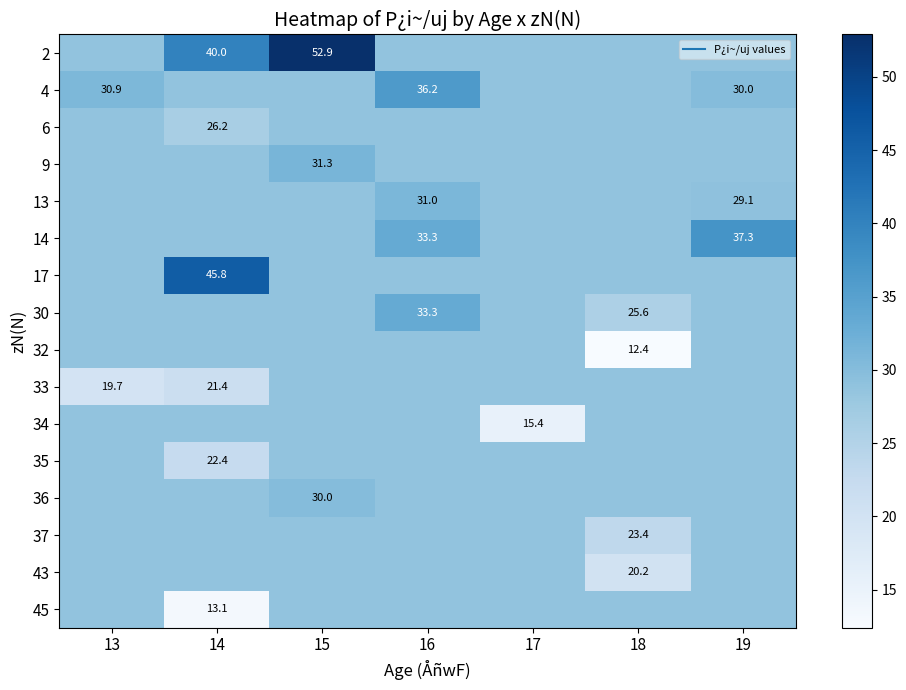

What is the average value of the 32 series?

26.4